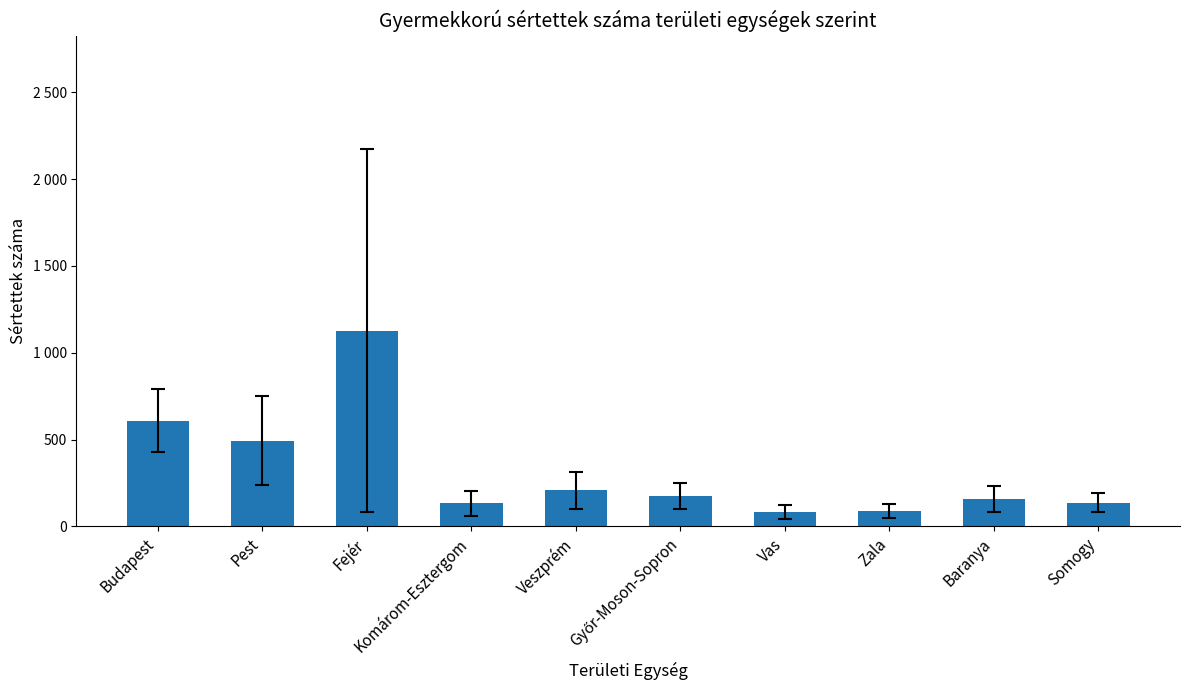

What is the smallest value displayed?

82.8